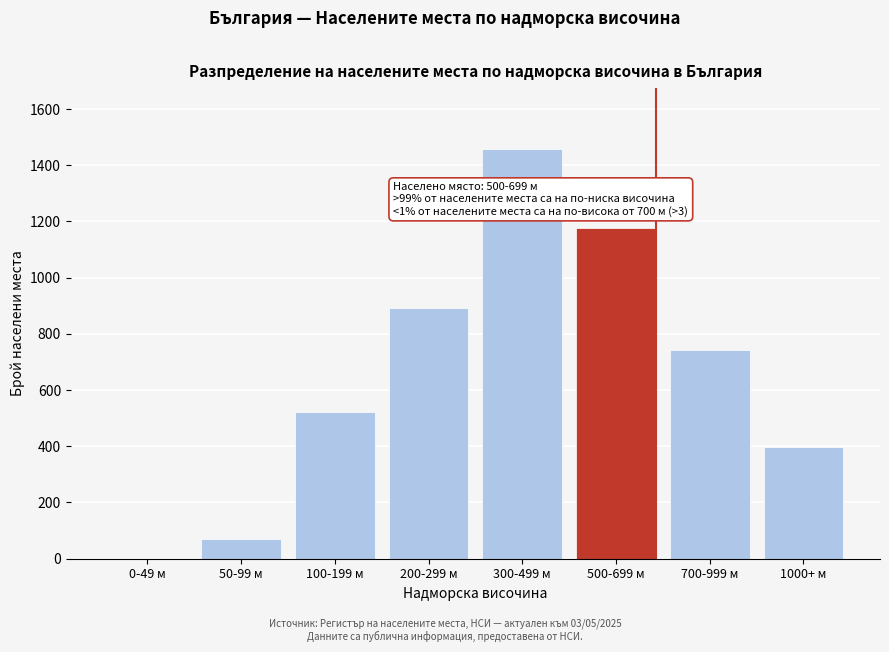

Reading left to right, list all the values displayed in this chart.

0-49 м=0	50-99 м=71	100-199 м=523	200-299 м=891	300-499 м=1456	500-699 м=1178	700-999 м=743	1000+ м=397